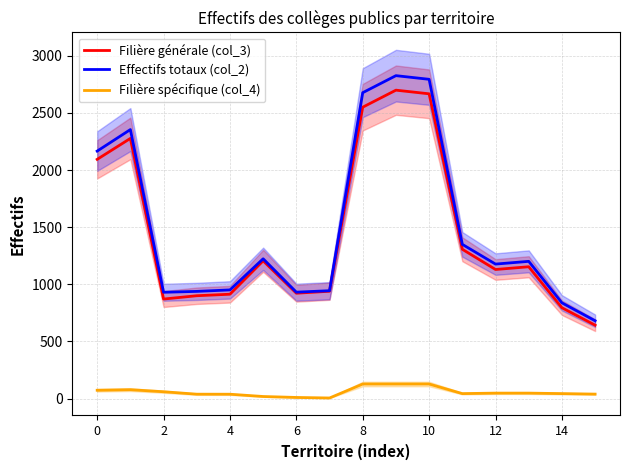

Is the value of Filière générale (col_3) at 10 greater than the value of Effectifs totaux (col_2) at 0?

Yes